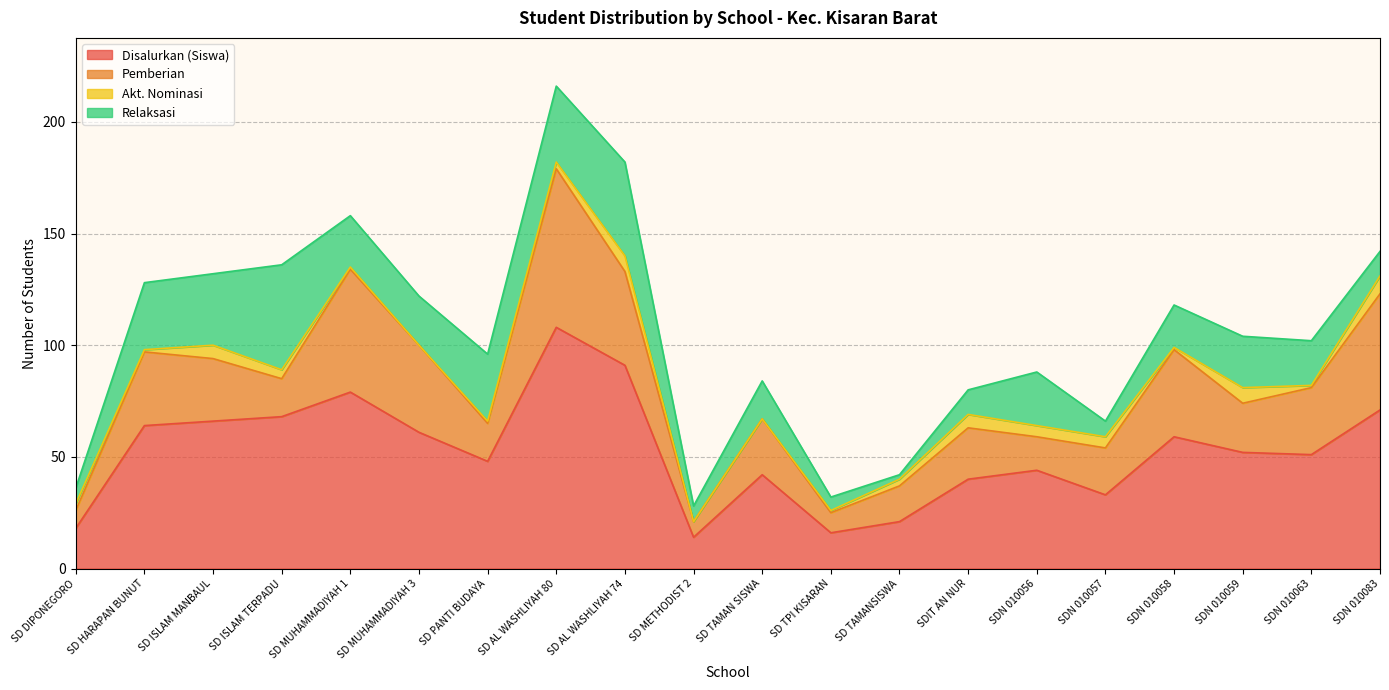

What is the average value of the Relaksasi series?

21